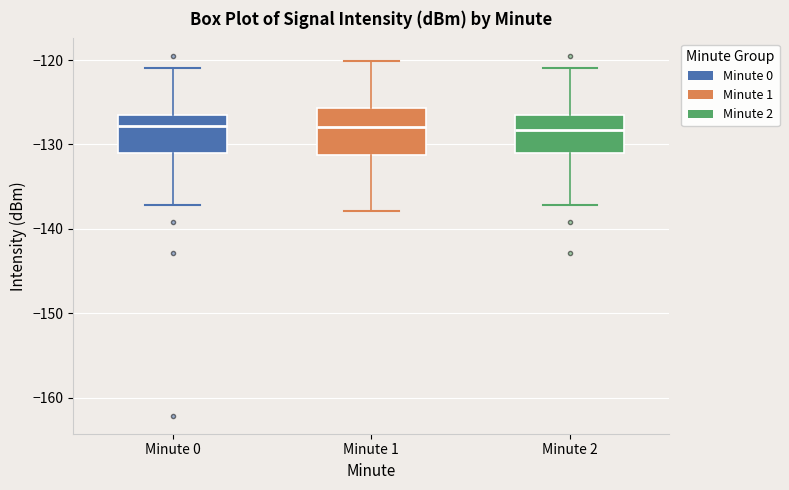

Where is the upper edge of the box for Minute 0 on the y-axis? The values are not printed on the chart, so give them approximately, as read against the axis.

-126